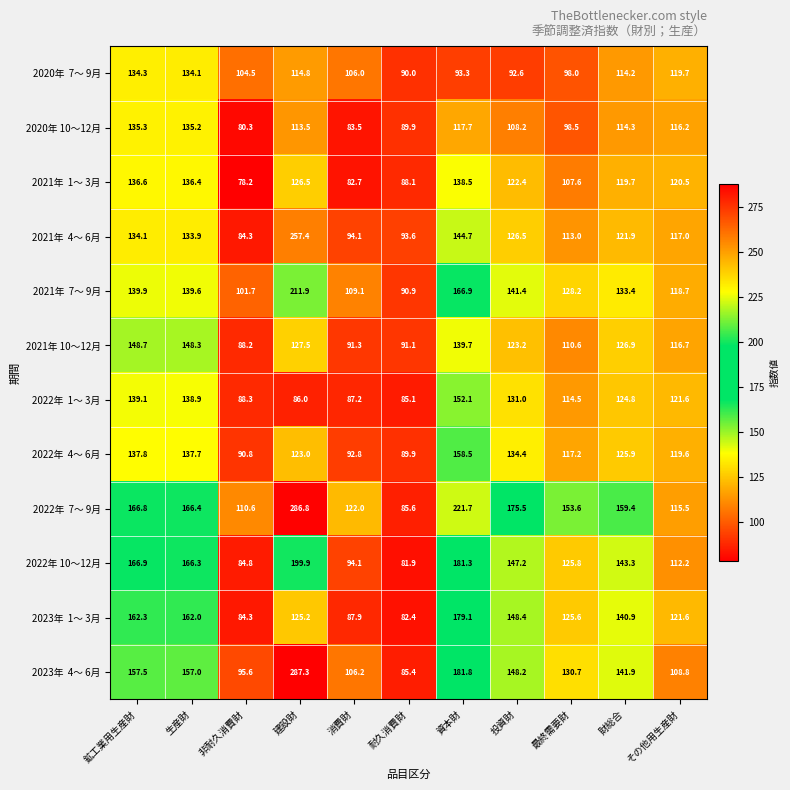

What is the sum of all 2020年 10～12月 values?

1192.6